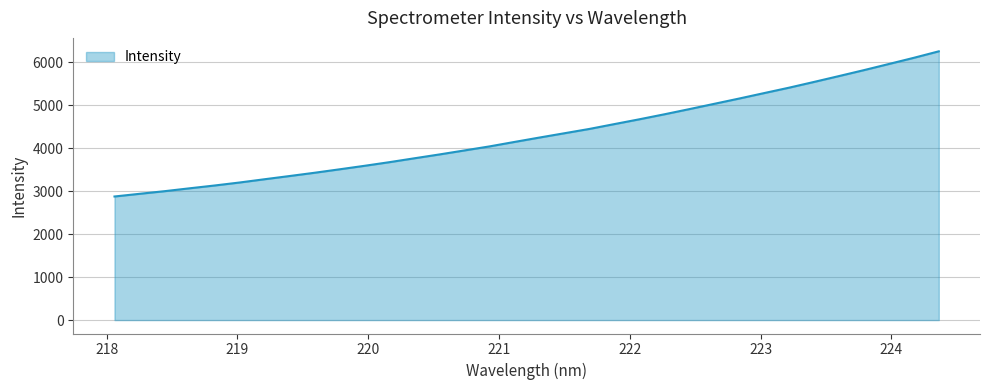

How many categories are shown in the chart?

34